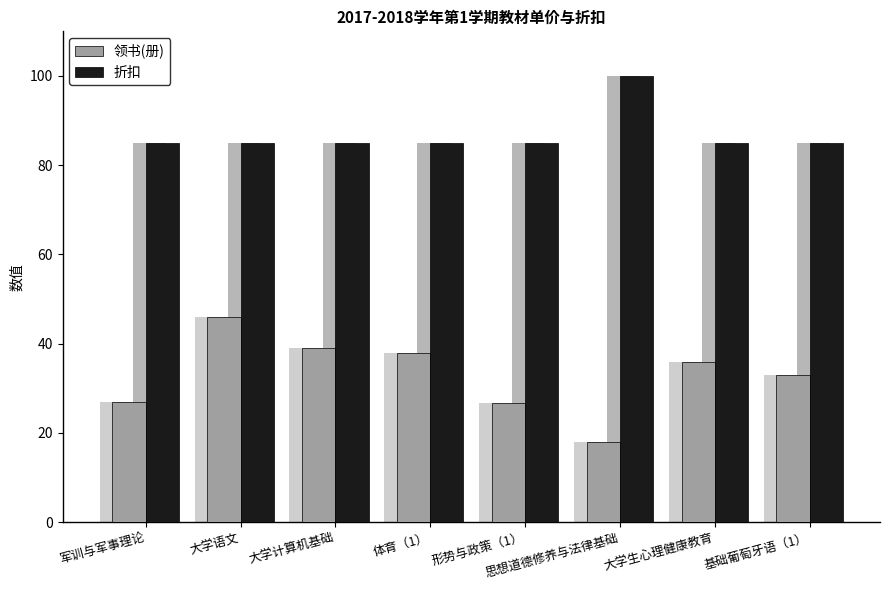

What is the value of the 折扣 bar at the 8th from the left?

85.0